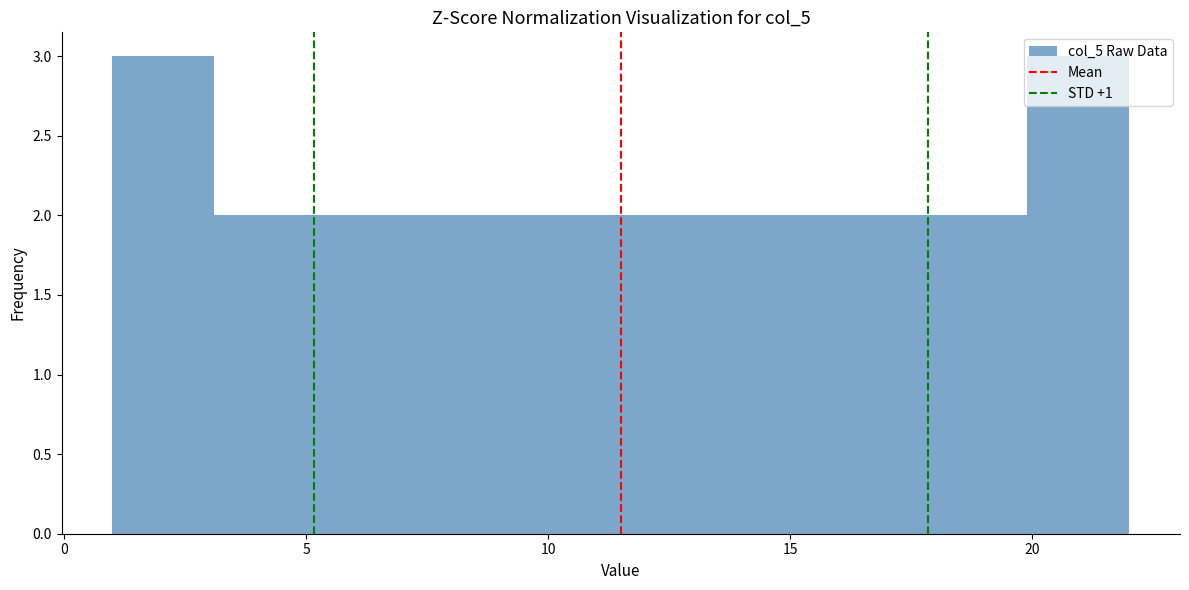

What is the height of the bar covering 13.6 to 15.7 on the x-axis? Neither the bar edges nor the heights are printed on the chart, so give them approximately, as read against the axes.

2